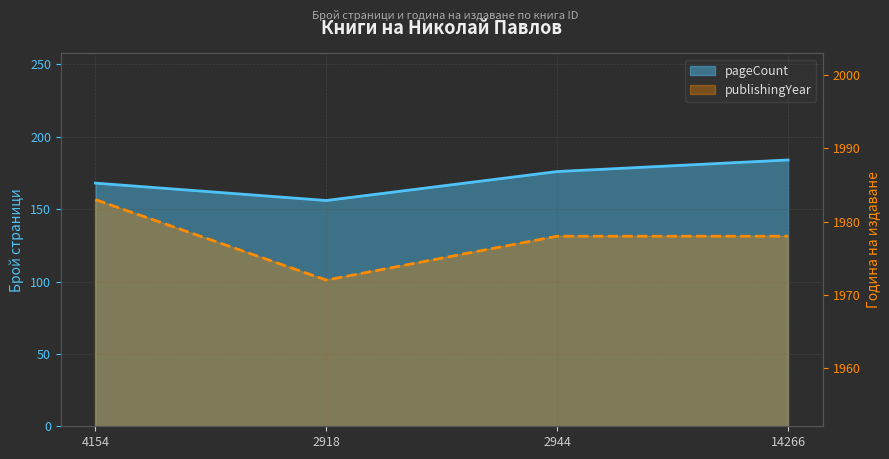

How many data points does each series have?

4